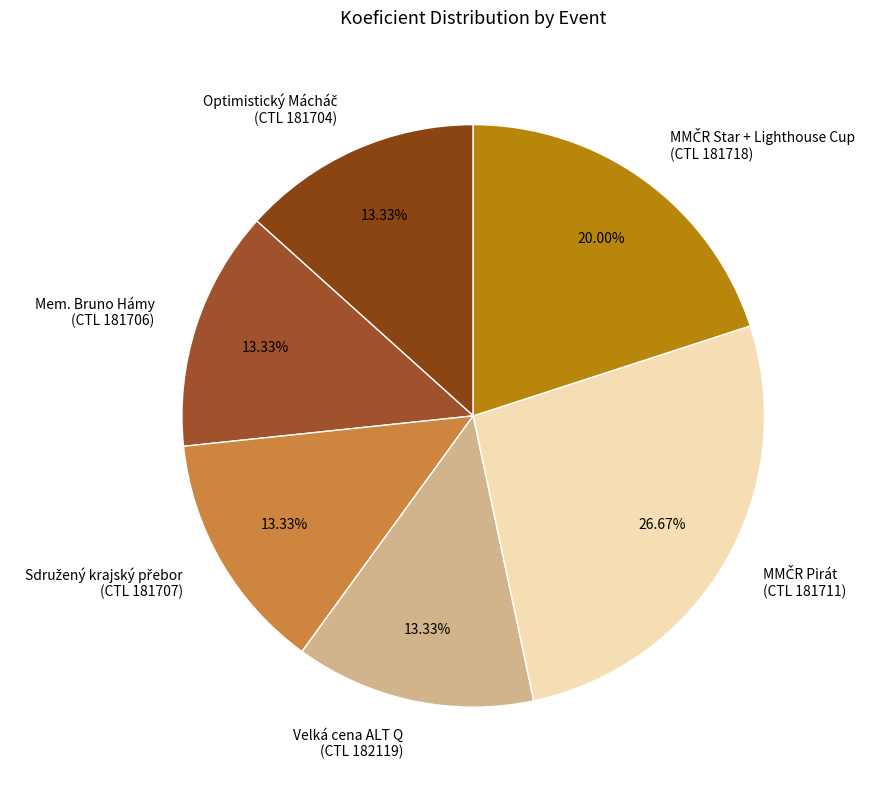

Count the number of slices in the pie.

6